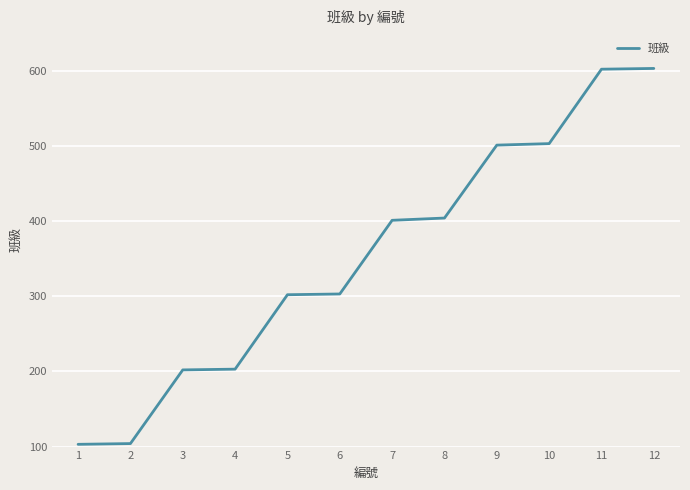

What is the ratio of the value at 3 to the value at 2?

1.9